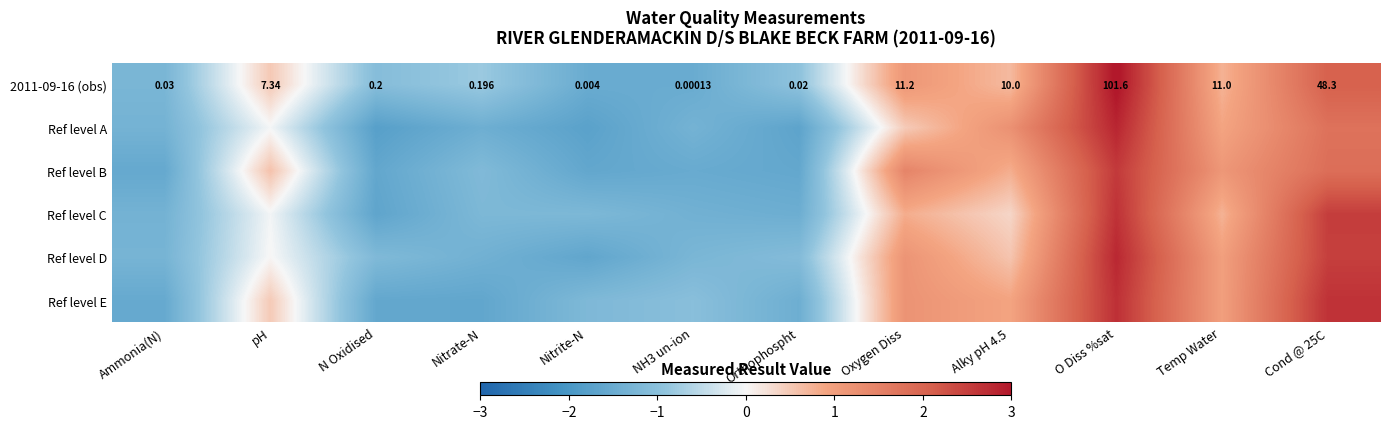

Count the number of data series in this chart.

6